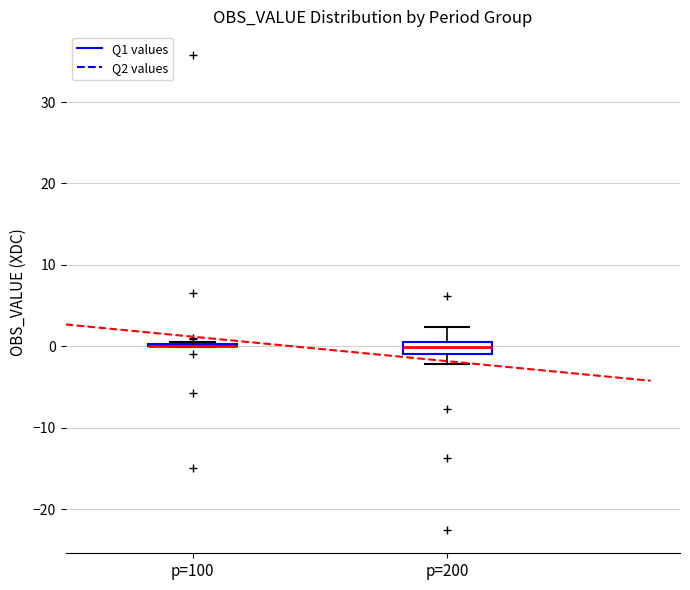

Which box is the tallest, from its lower edge to its upper edge?

p=200